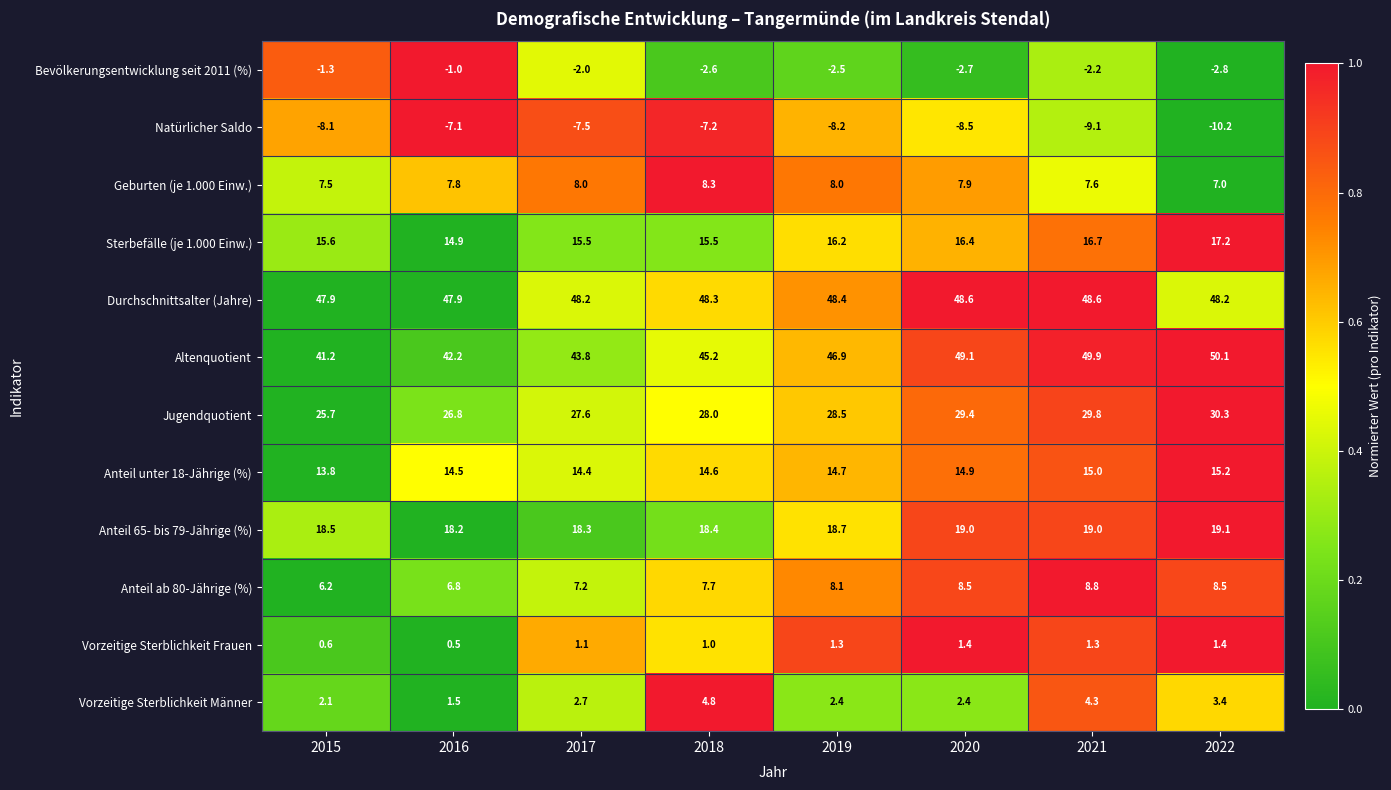

How many series are shown in this chart?

12